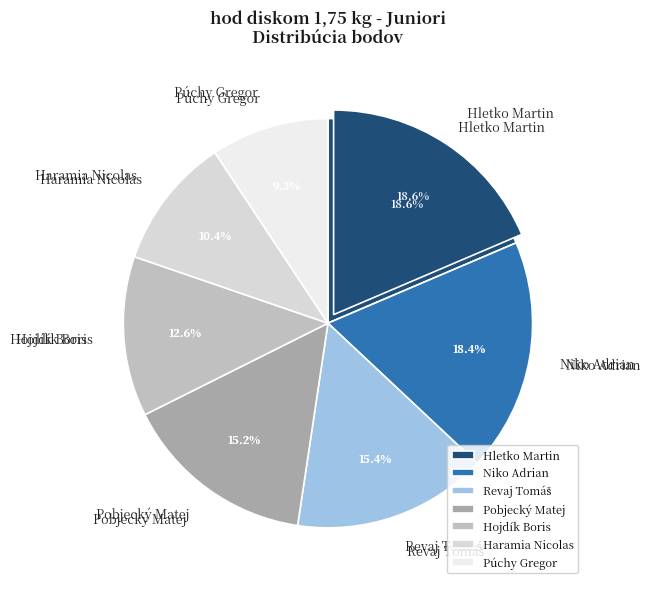

Which slice is the largest?

Hletko Martin